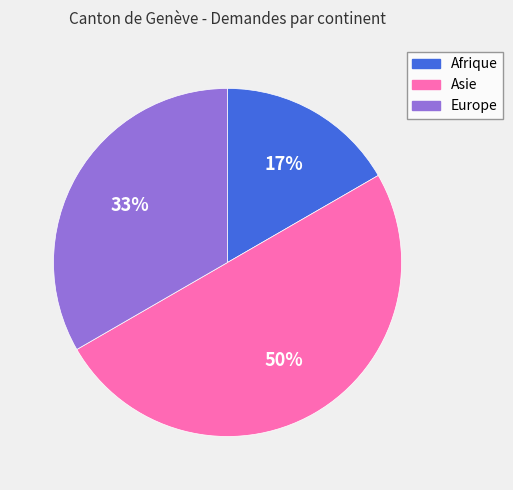

To the nearest percent, what percentage of the pie is Europe?

33%